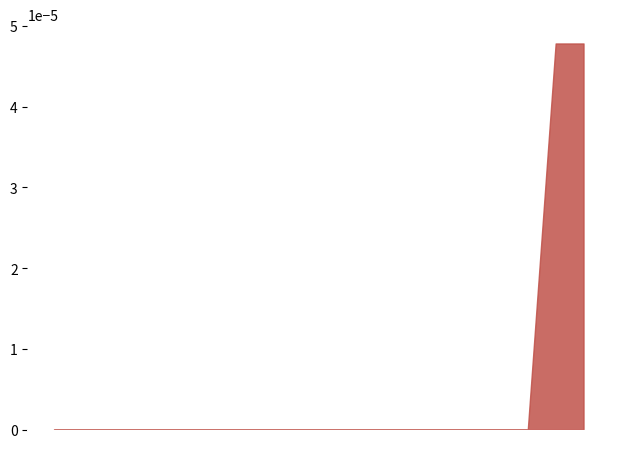

At which category does the data reach its first local peak?

285102219